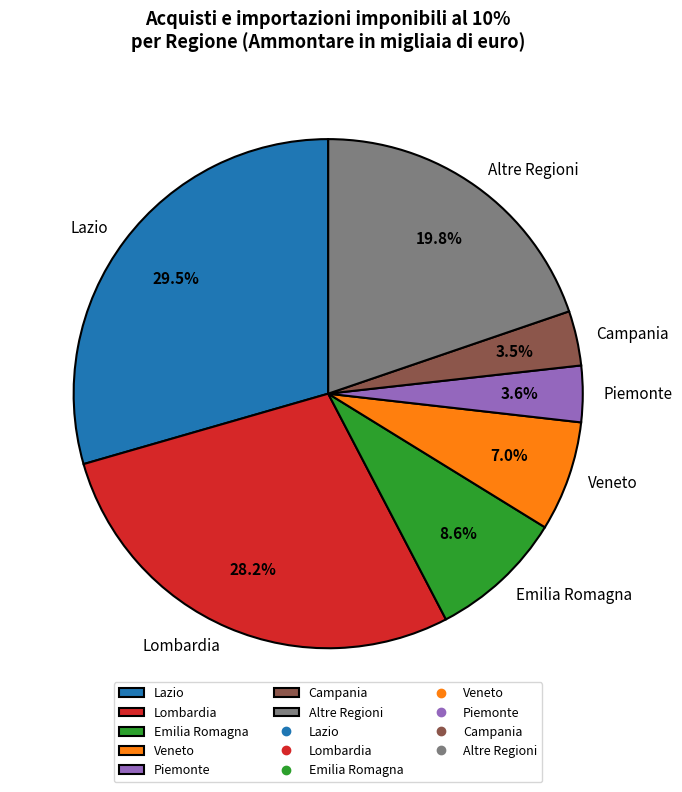

Is Veneto the majority of the pie?

No